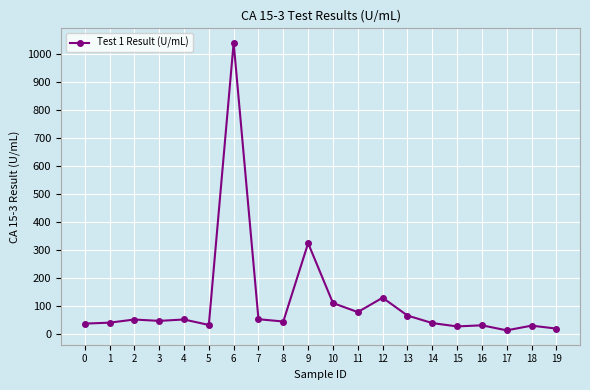

What is the maximum value shown in the chart?

1040.0